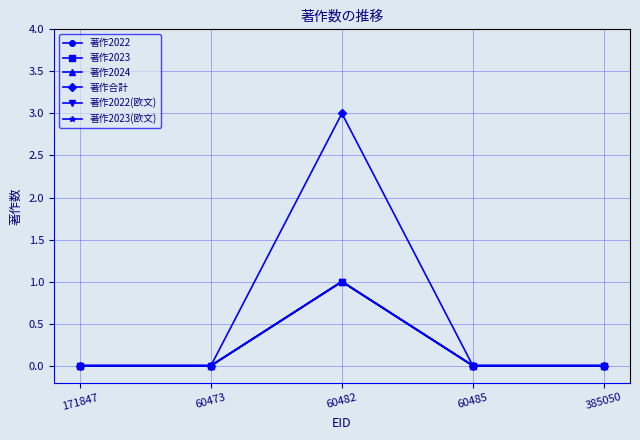

List the labels in order of 著作2022(欧文) value, largest first.

60482, 171847, 60473, 60485, 385050